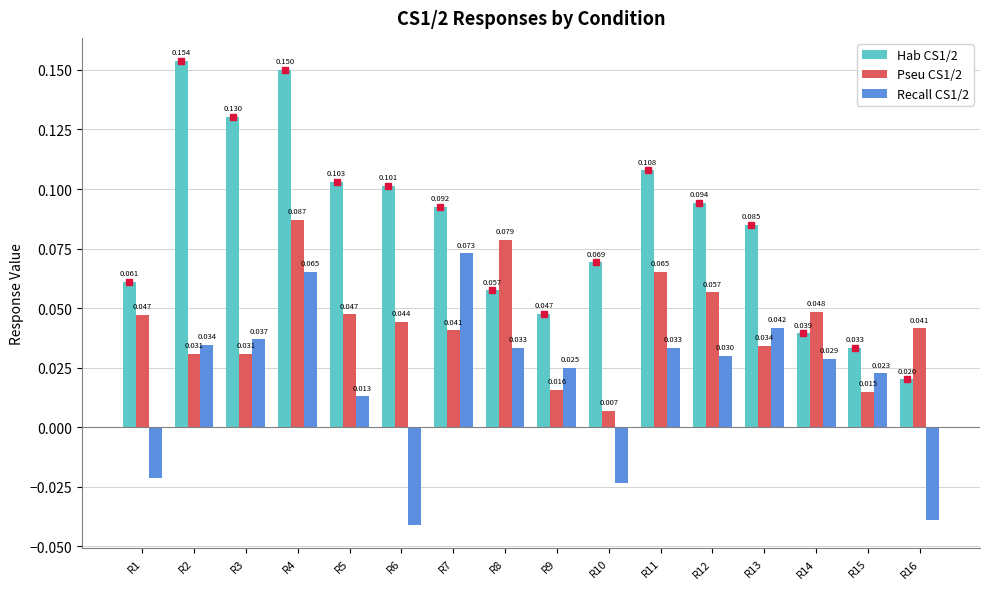

Is the value of Pseu CS1/2 at R8 greater than the value of Hab CS1/2 at R5?

No